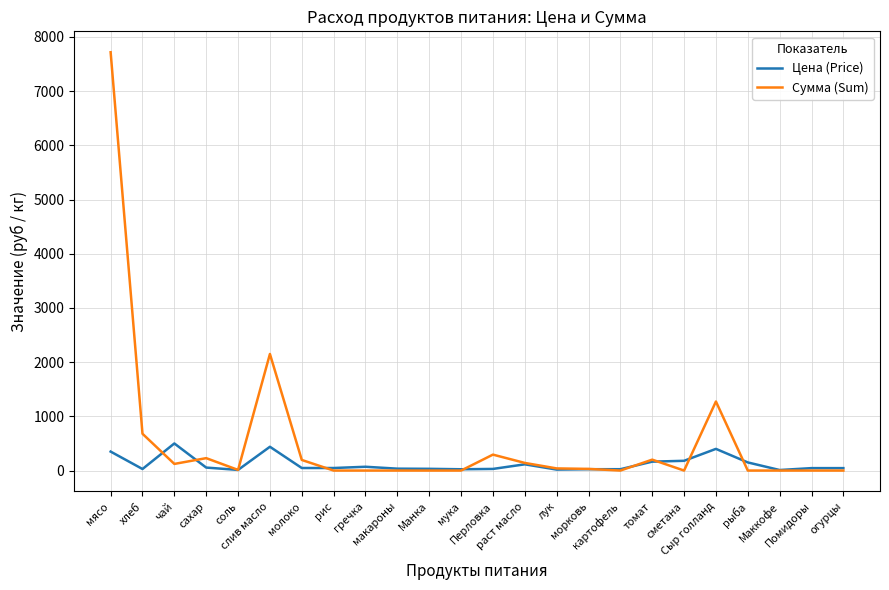

How many categories are shown in the chart?

24